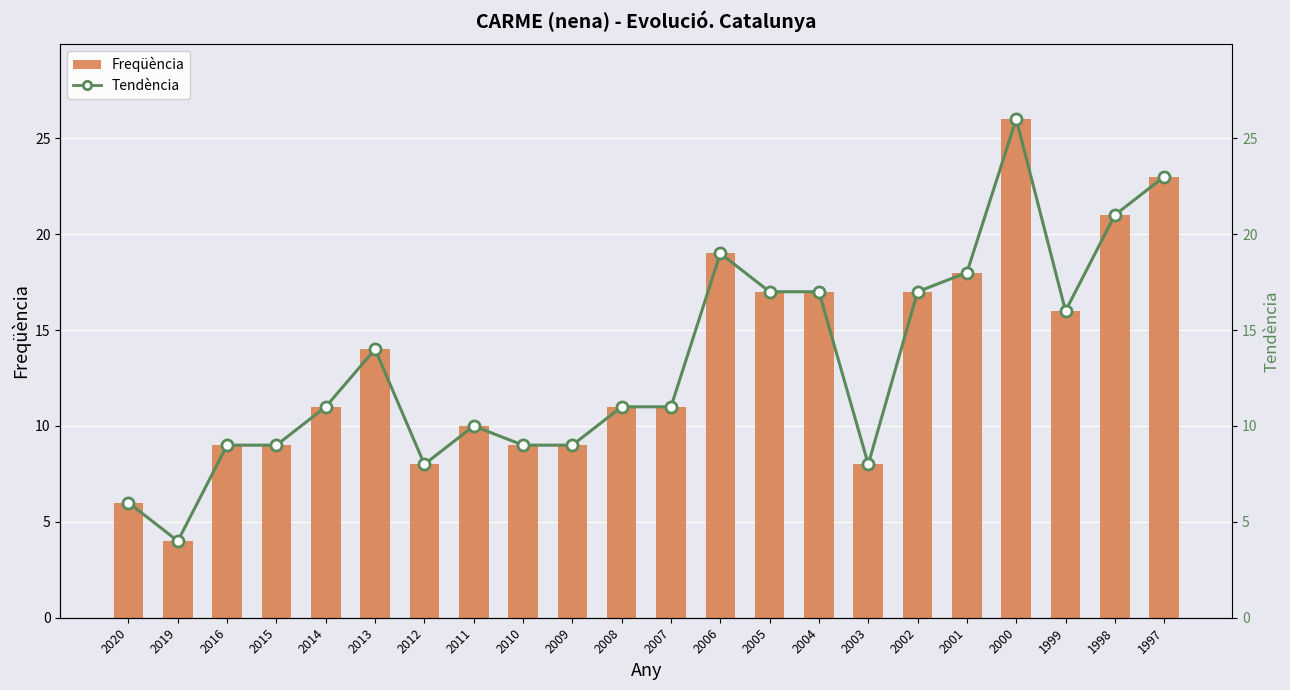

What is the lowest value of the Tendència series?

4